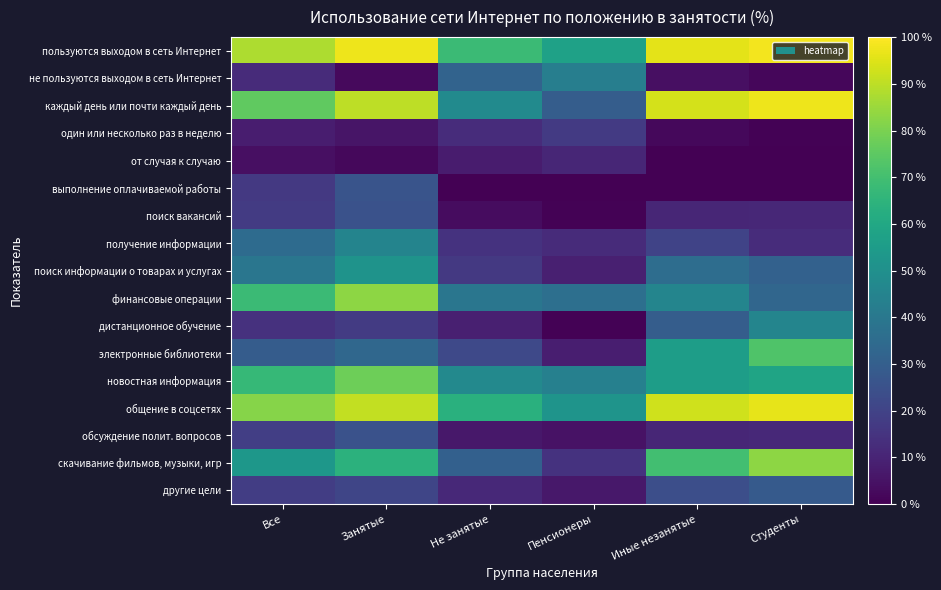

List the series in order of their peak value, highest first.

пользуются выходом в сеть Интернет, каждый день или почти каждый день, общение в соцсетях, финансовые операции, скачивание фильмов, музыки, игр, новостная информация, электронные библиотеки, поиск информации о товарах и услугах, дистанционное обучение, получение информации, не пользуются выходом в сеть Интернет, другие цели, выполнение оплачиваемой работы, обсуждение полит. вопросов, поиск вакансий, один или несколько раз в неделю, от случая к случаю